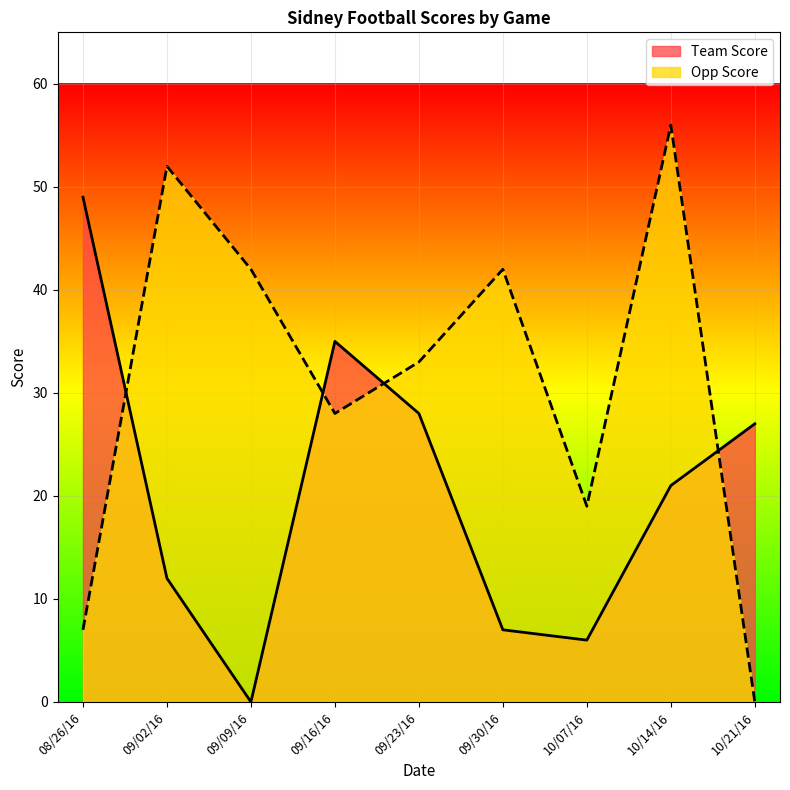

Reading left to right, extract all data points from this chart.

Team Score: 49	12	0	35	28	7	6	21	27
Opp Score: 7	52	42	28	33	42	19	56	0